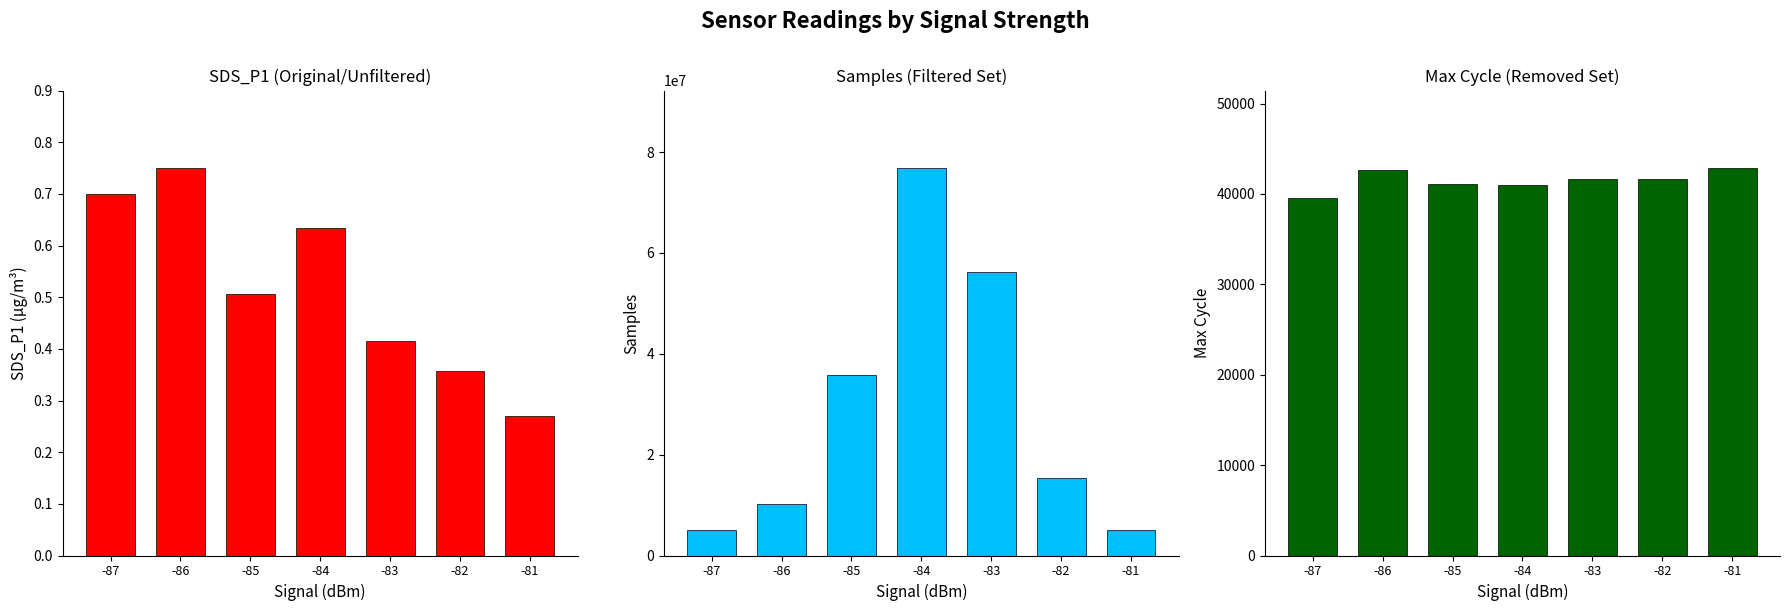

What is the total value across all series at -83?

56336780.6